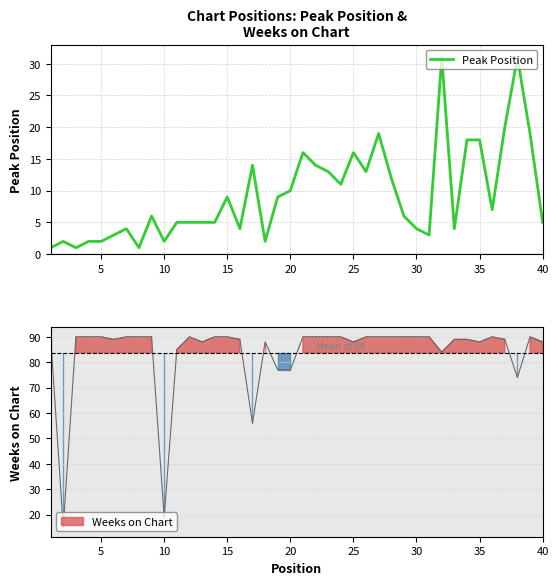

Count the number of values greater than 6.

19